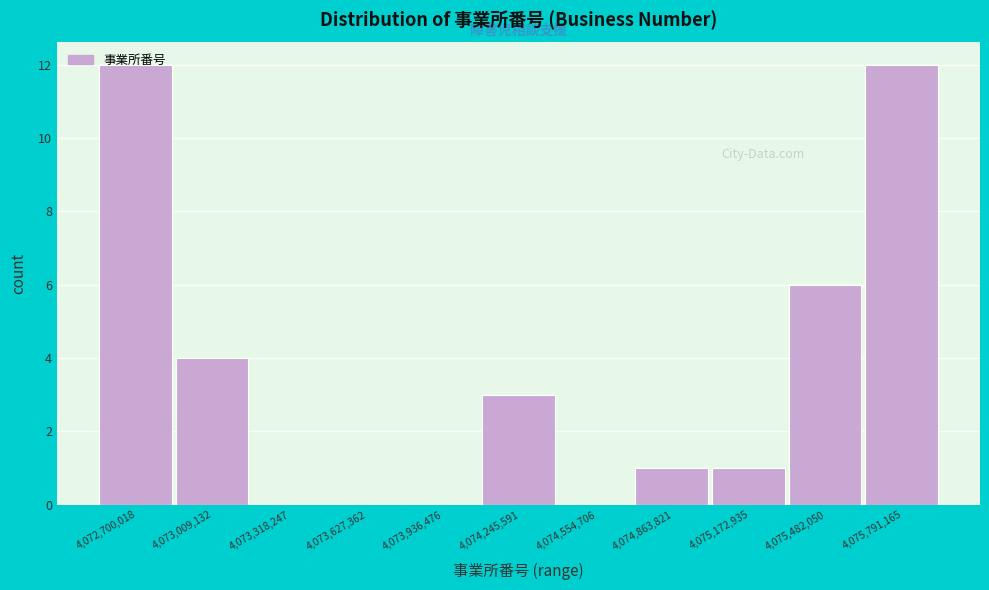

Is it true that the value at 4,074,554,706 is 0?

True